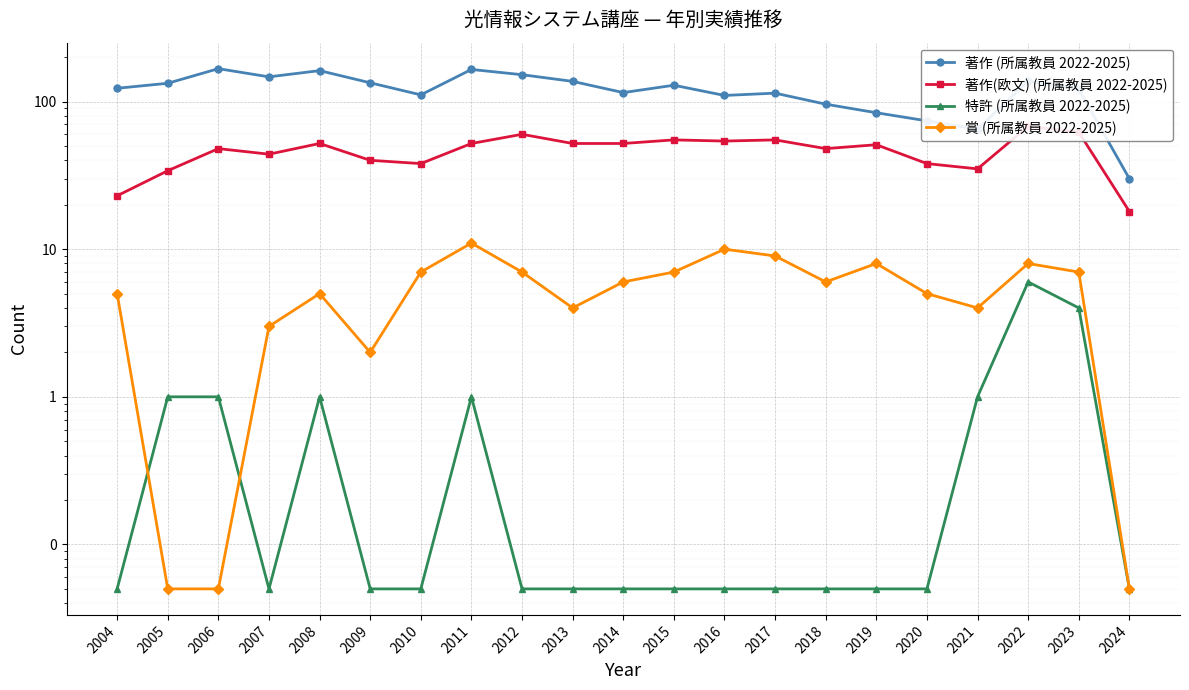

What is the difference between the maximum and minimum values in the 特許 (所属教員 2022-2025) series?

6.0